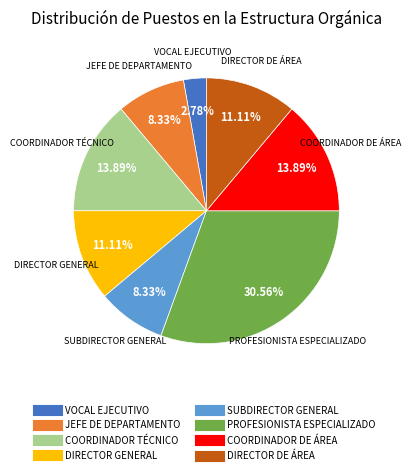

Does any single category account for the majority?

No